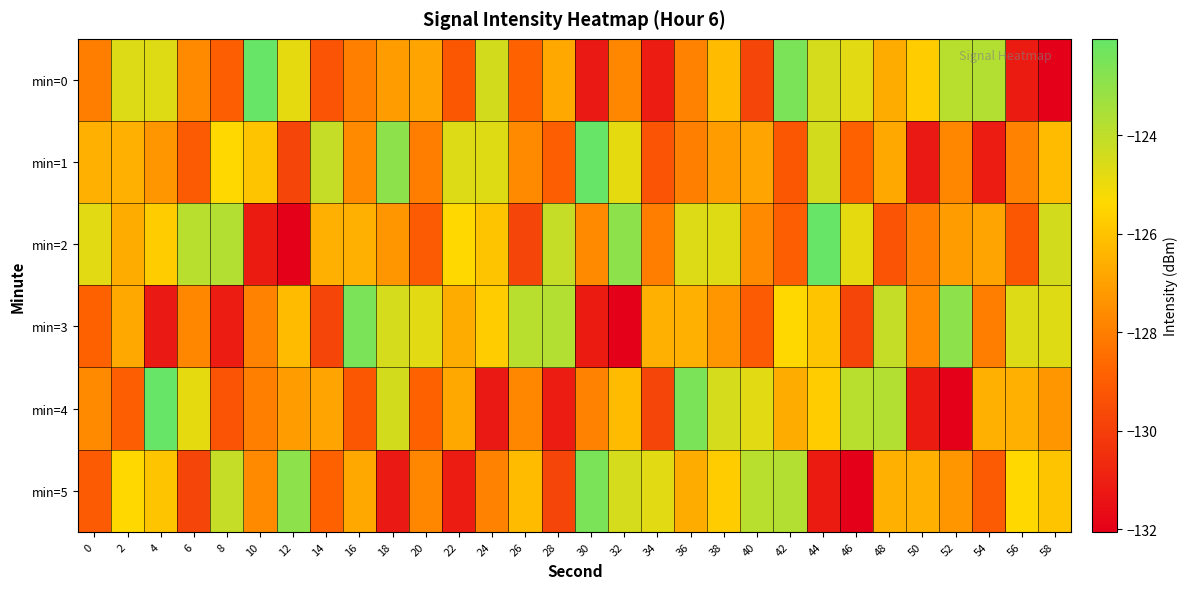

Which label corresponds to the largest value in the chart?

10